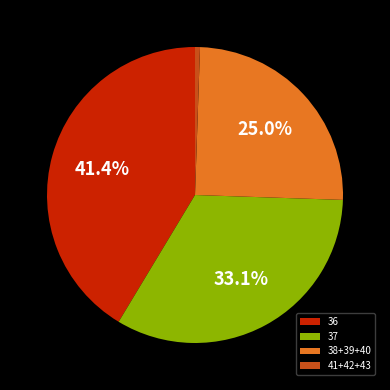

How many segments does this pie chart have?

4